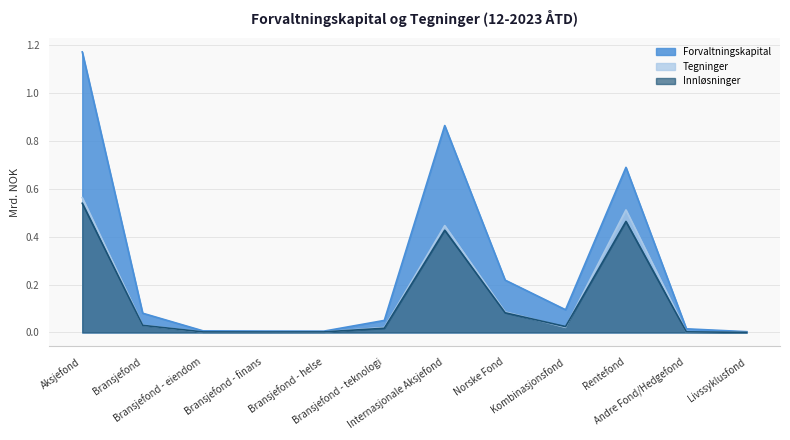

True or false: Forvaltningskapital has a value of 0.7 at Rentefond.

True